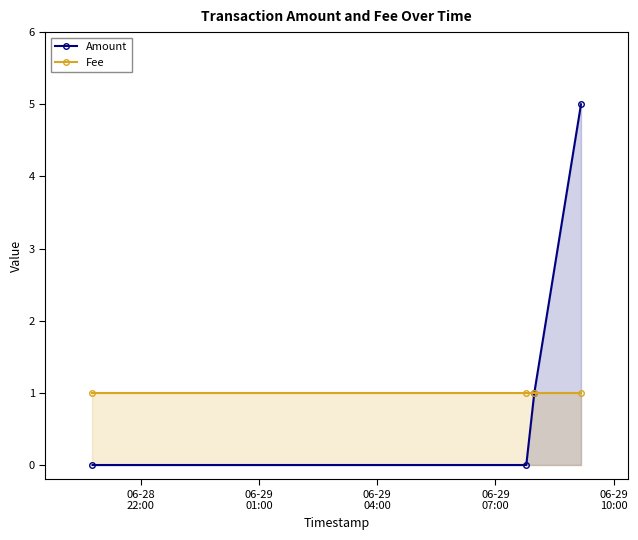

What is the average value of the Amount series?

2